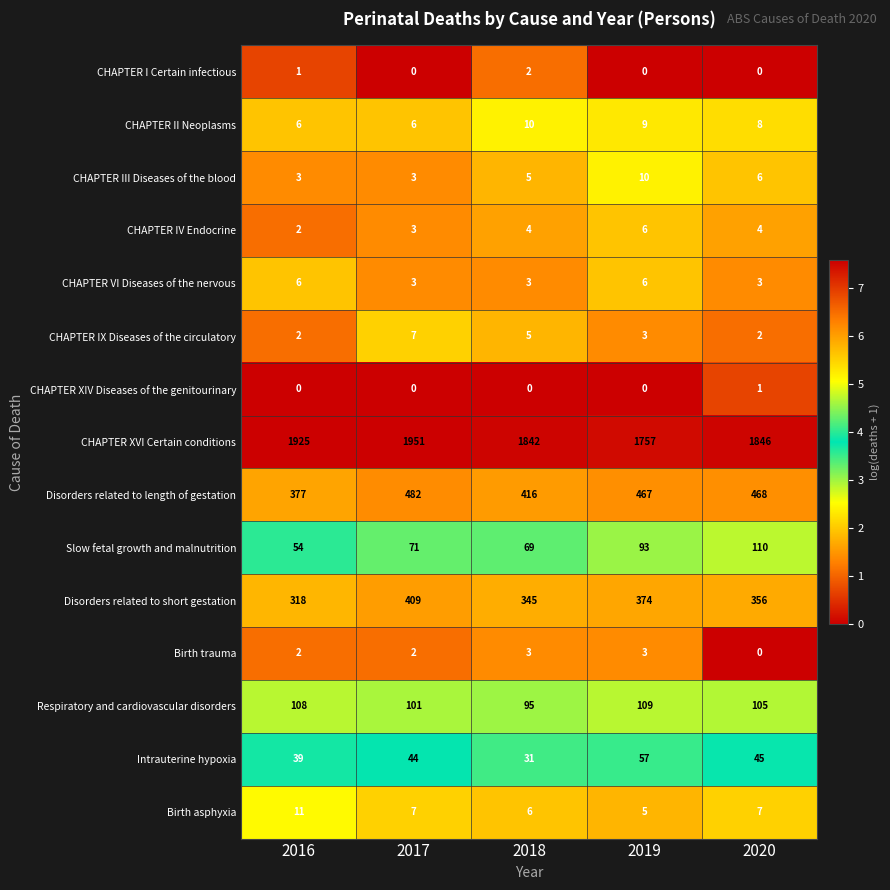

Count the CHAPTER VI Diseases of the nervous values in the range 3 to 6.

5